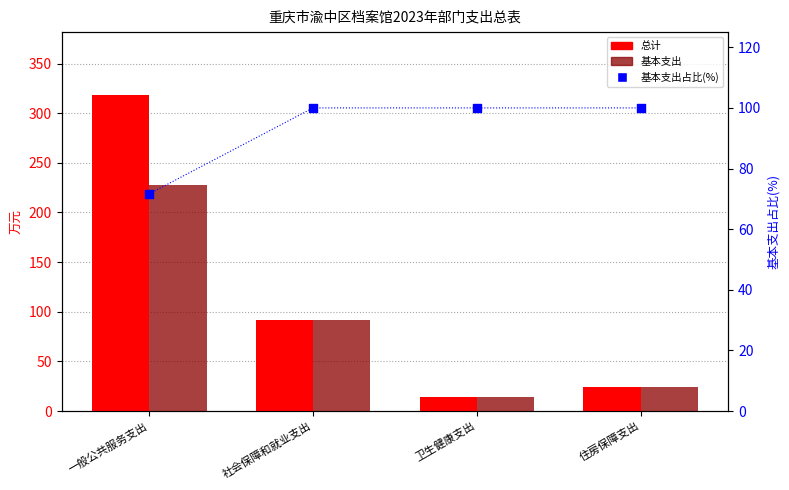

At which category is the sum across all series the highest?

一般公共服务支出